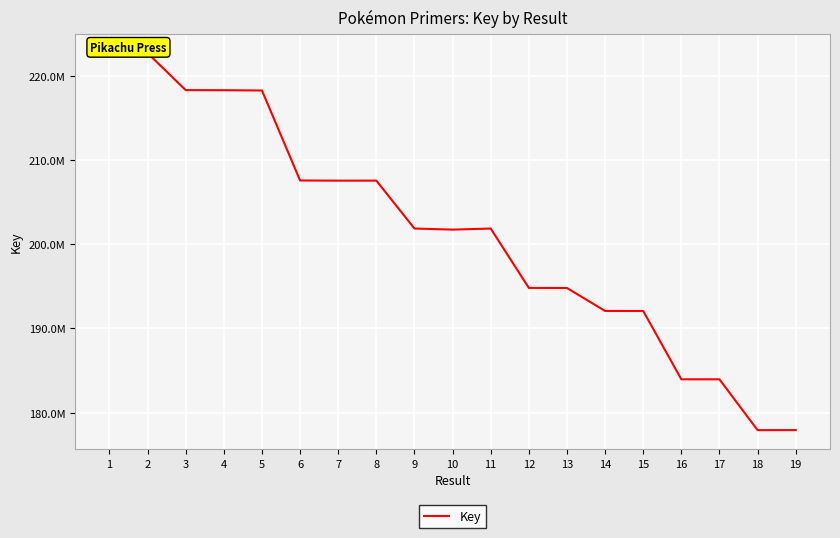

Reading left to right, list all the values displayed in this chart.

1=222736714	2=222728662	3=218335874	4=218325940	5=218290145	6=207594574	7=207574474	8=207576010	9=201883478	10=201754122	11=201881472	12=194825126	13=194815154	14=192086038	15=192083859	16=183960862	17=183959262	18=177919046	19=177923317